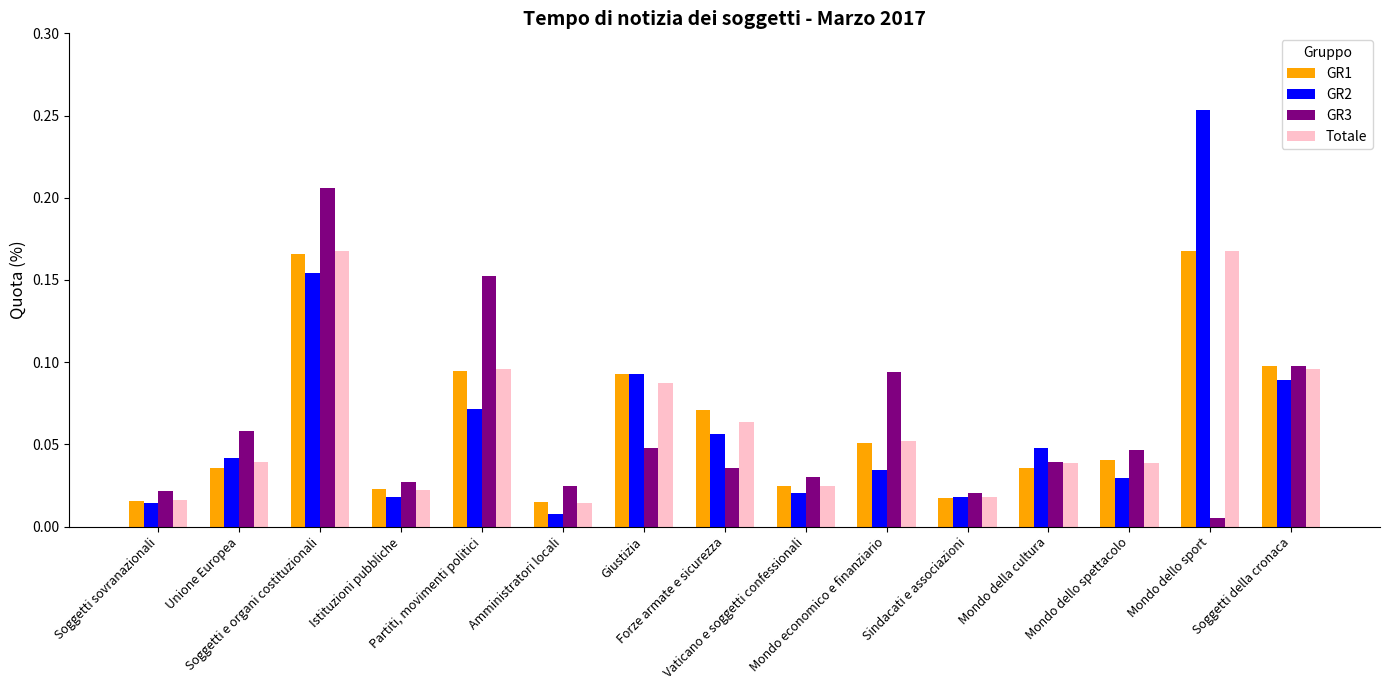

What is the total value across all series at Mondo dello sport?

0.6